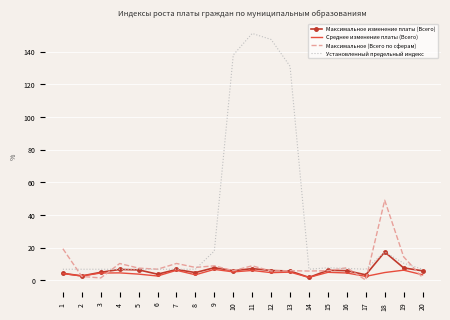

List the series in order of their peak value, lowest first.

Среднее изменение платы (Всего), Максимальное изменение платы (Всего), Максимальное (Всего по сферам), Установленный предельный индекс